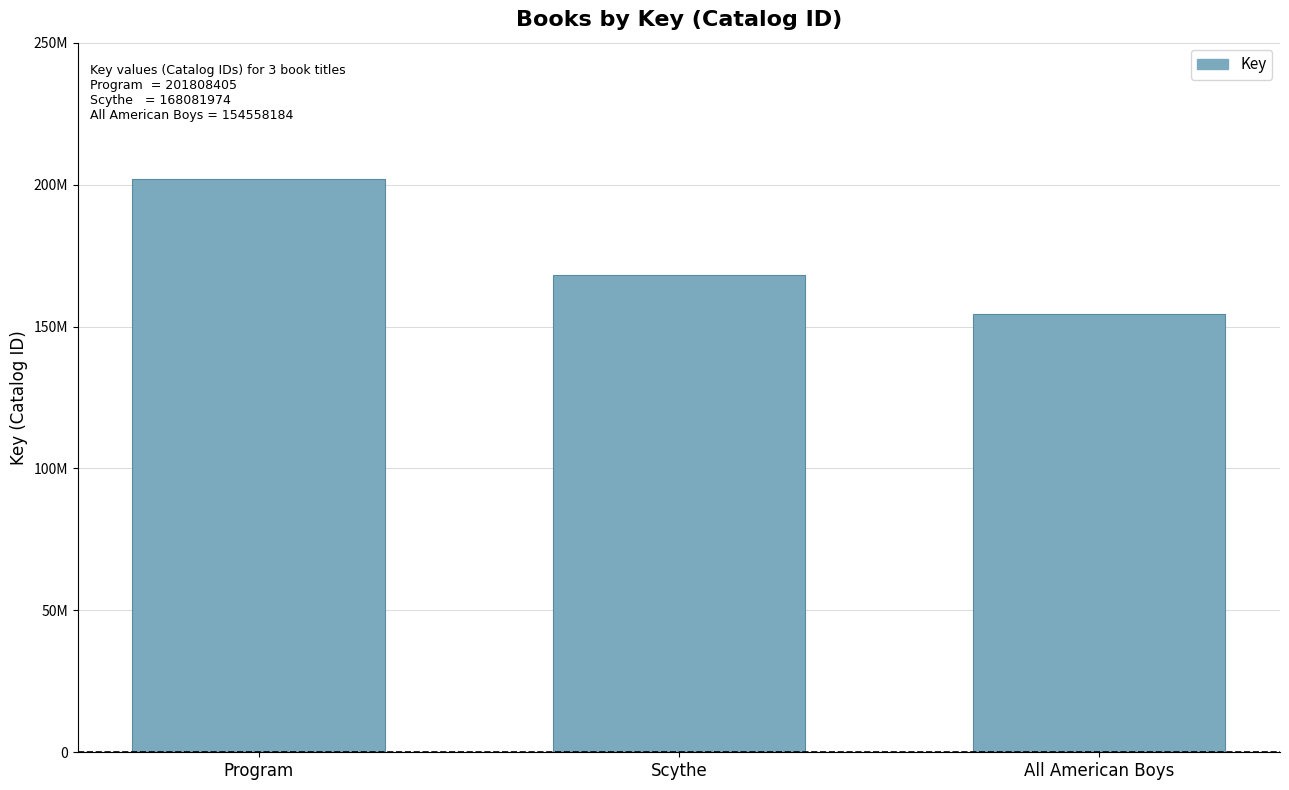

List the labels in order of value, smallest first.

All American Boys, Scythe, Program